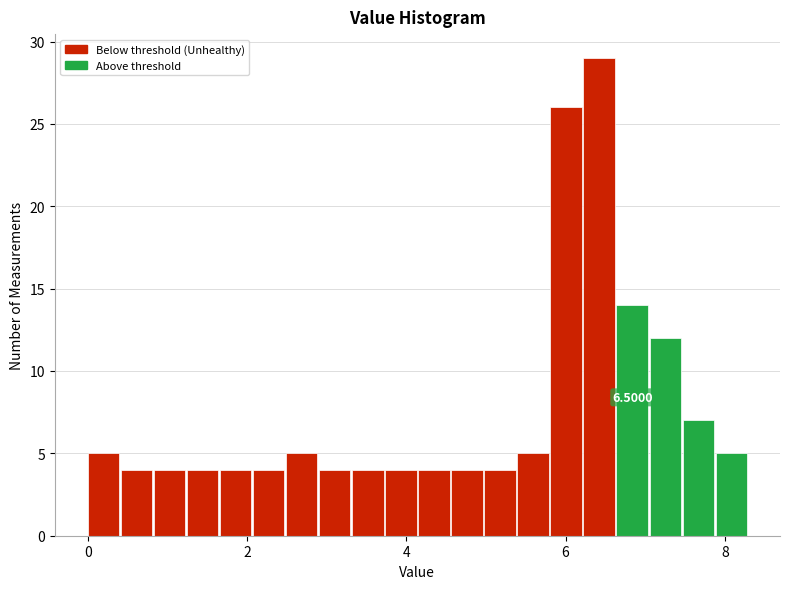

Read against the x-axis, roughly where is the centre of the tallest bar?

6.4